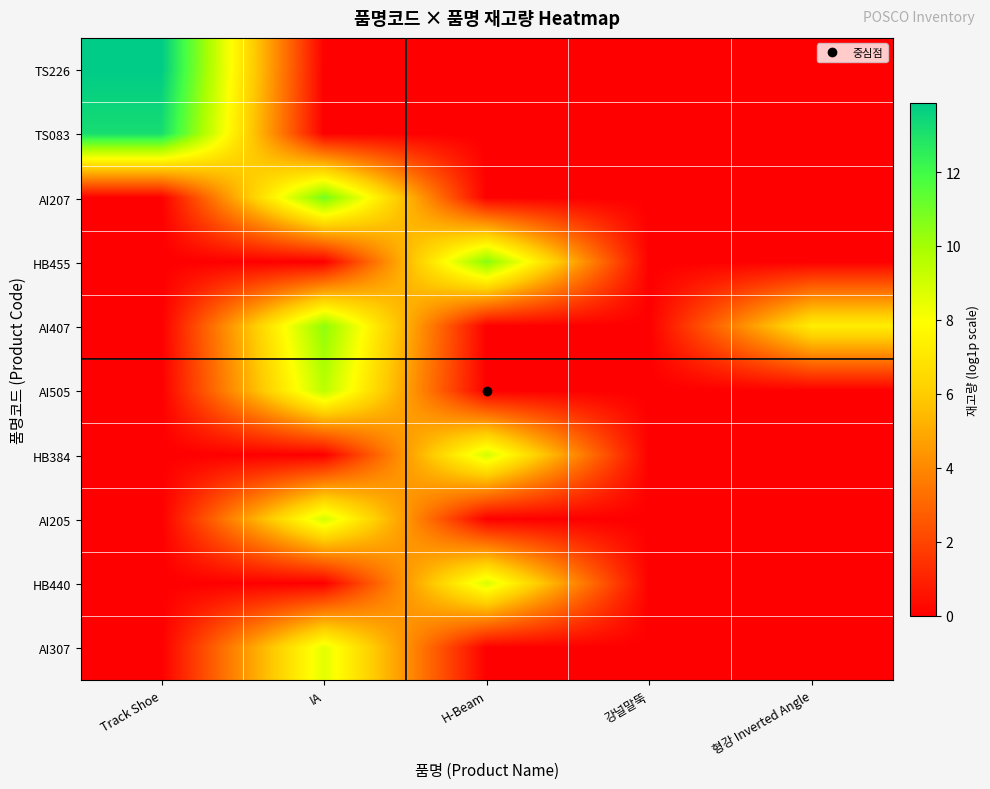

What is the difference between the highest and lowest values at H-Beam?

10.6